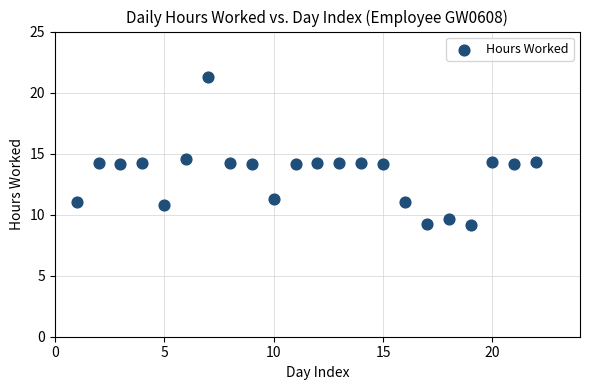

What Y value in the scatter plot is closest to 15?

14.6